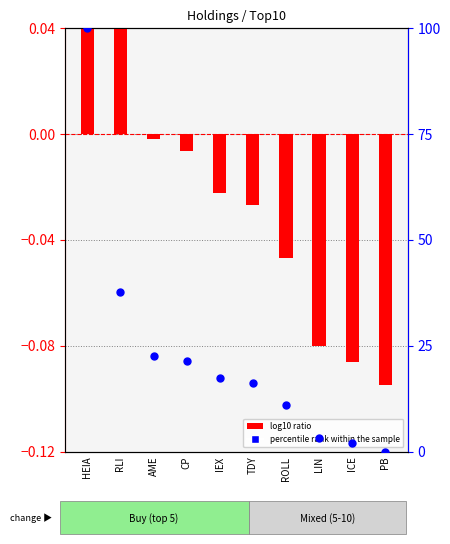

At which category is the sum across all series the highest?

HEIA